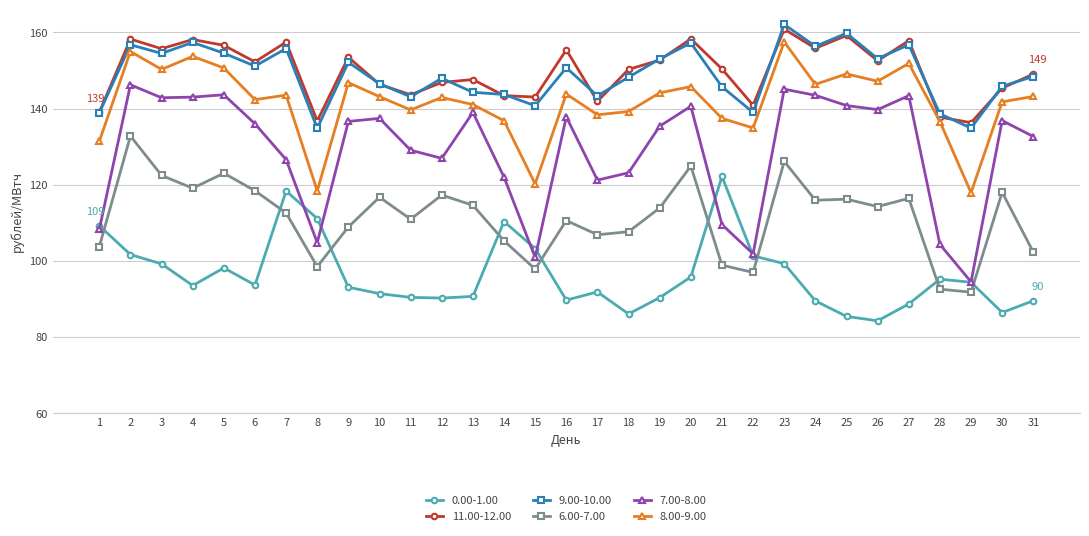

Is the value of 0.00-1.00 at 28 greater than the value of 11.00-12.00 at 16?

No